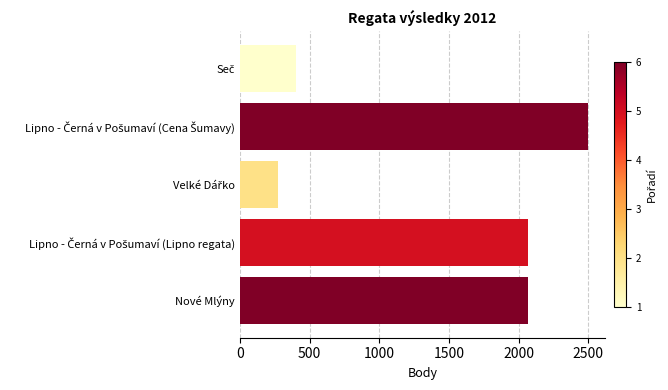

What is the difference between the second highest and second lowest values?

1662